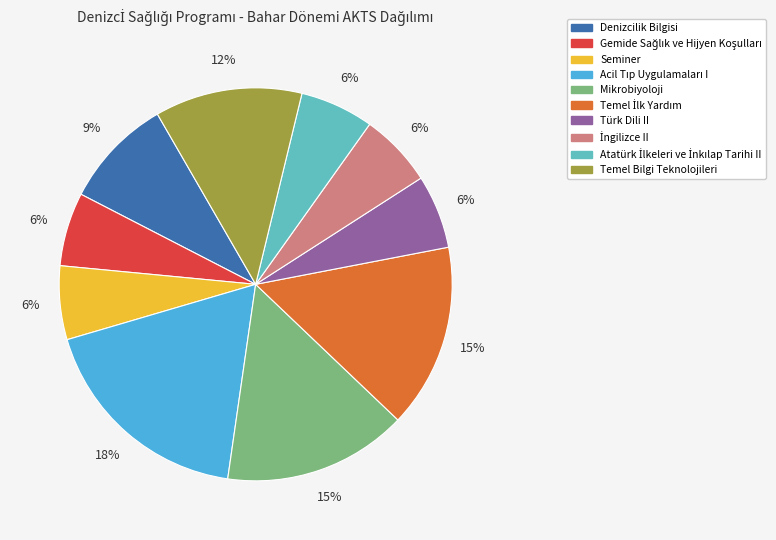

To the nearest percent, what is the difference between the largest and smallest slice percentages?

12%